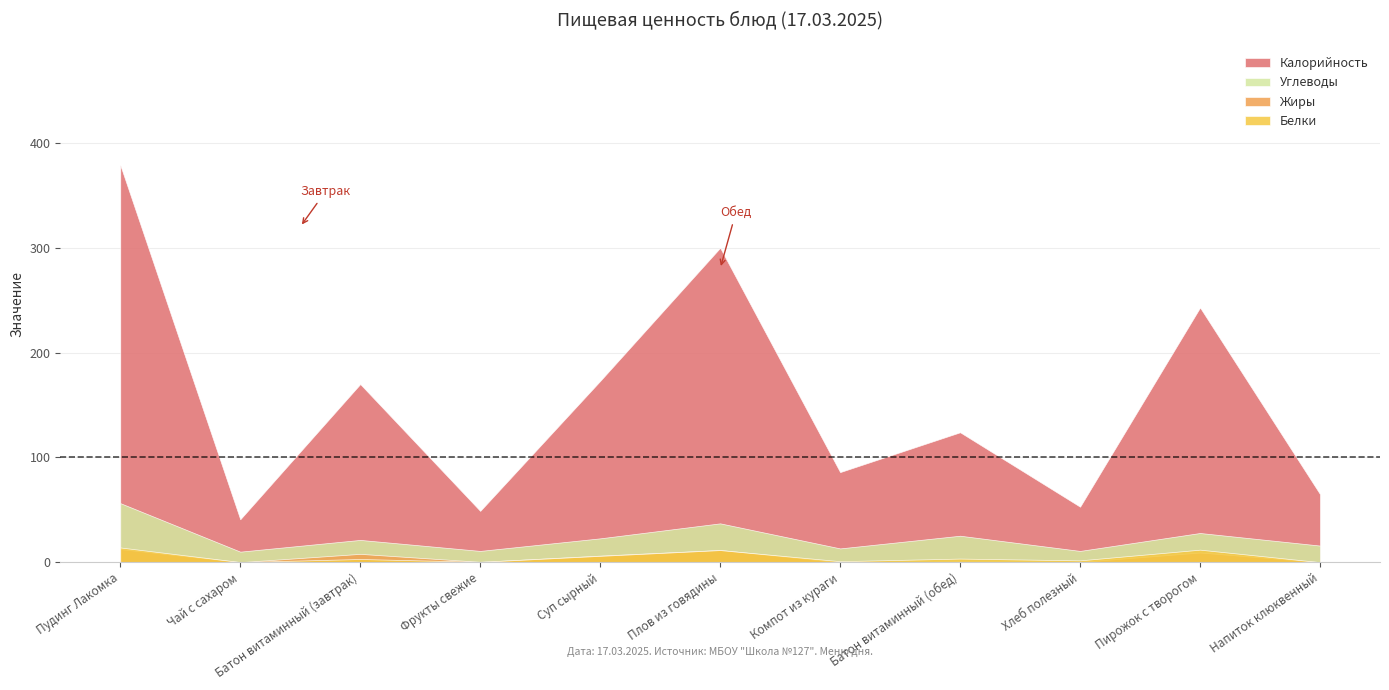

How many values in the Белки series exceed 3?

6